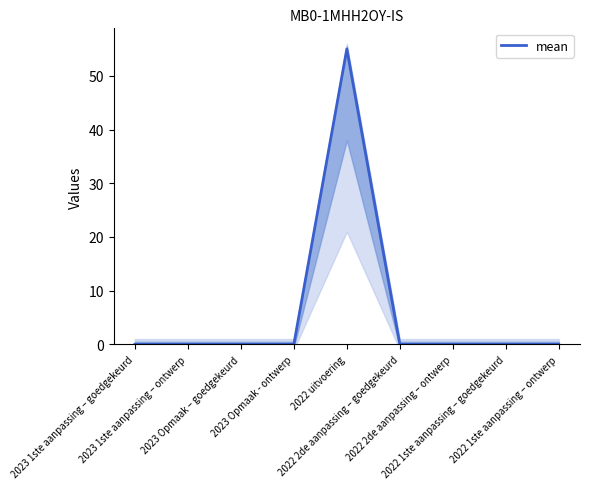

What position from the left is 2022 1ste aanpassing – ontwerp?

9